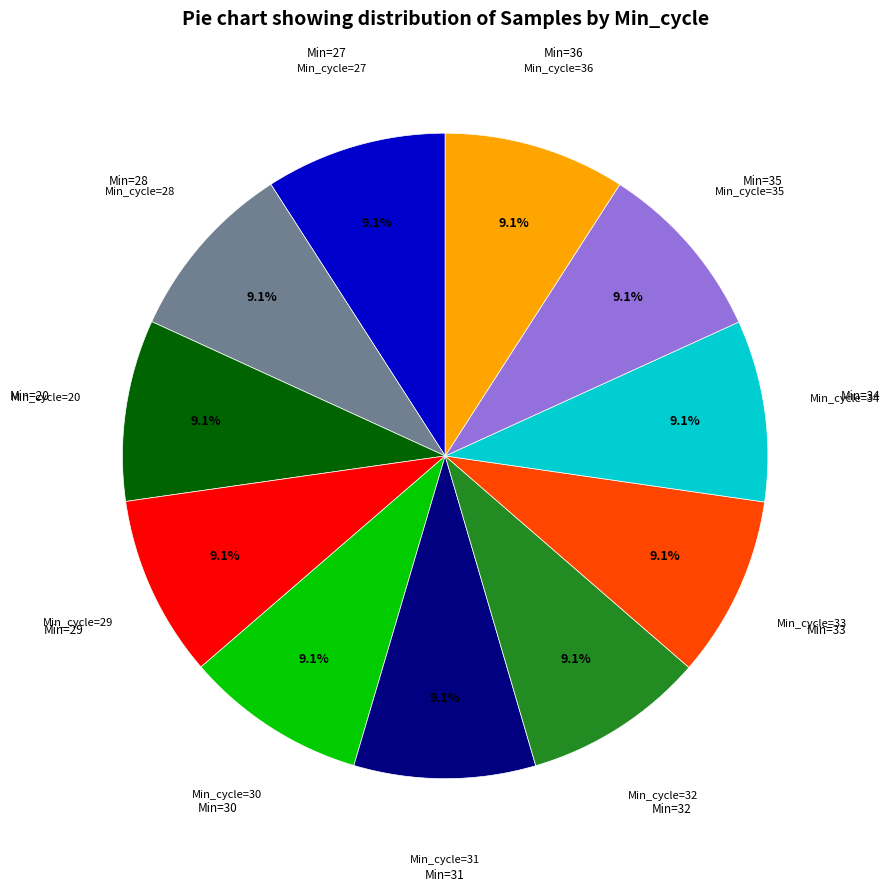

Is there any slice that represents more than half of the pie?

No